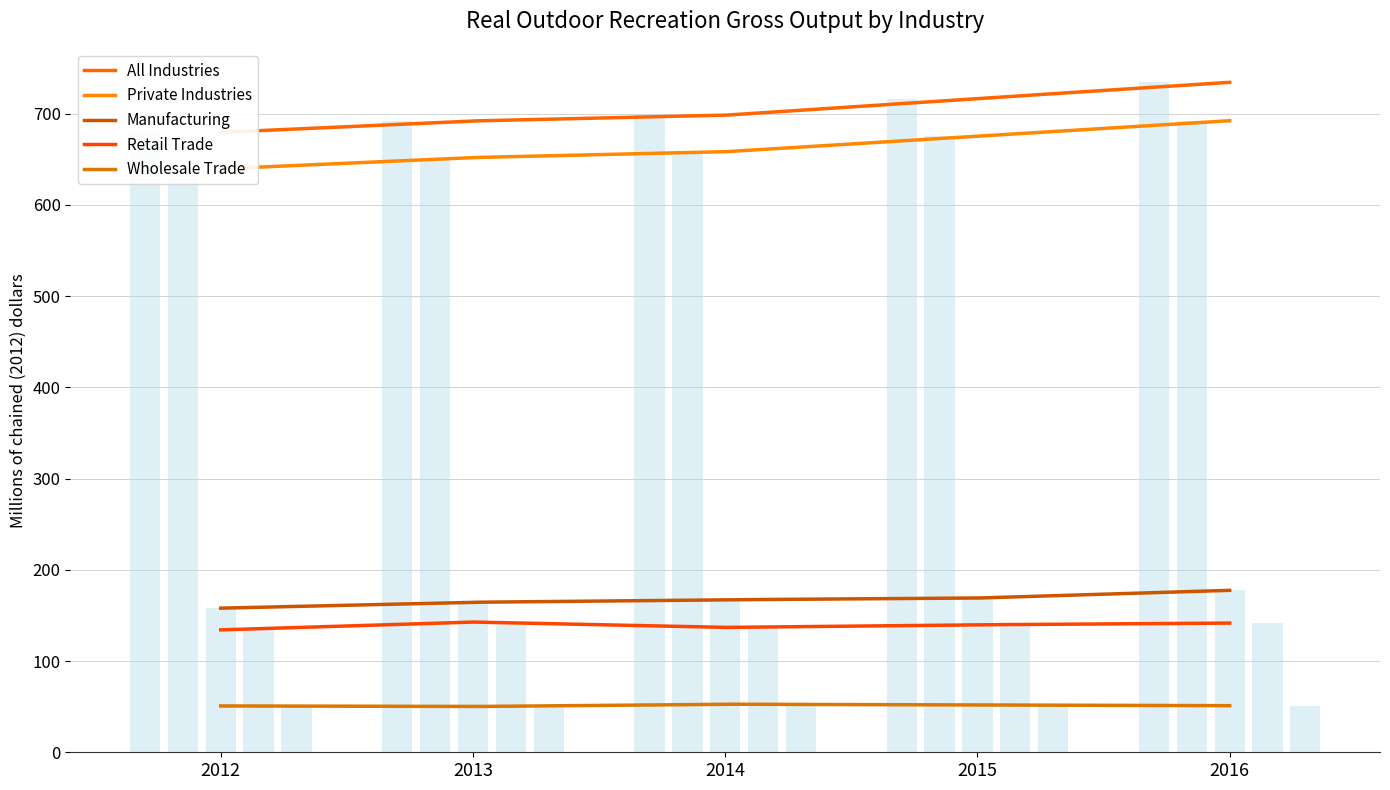

What is the sum of the Private Industries values at 2013 and 2016?

1344.0